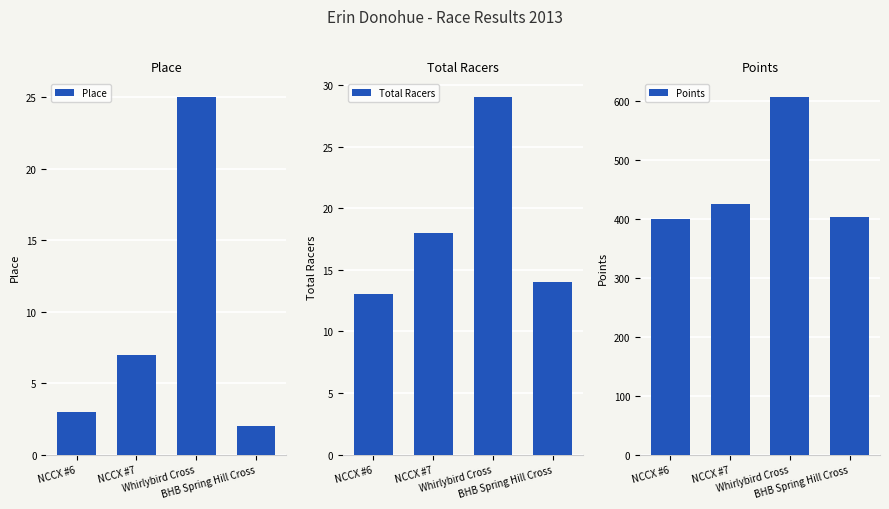

What is the highest value of the Total Racers series?

29